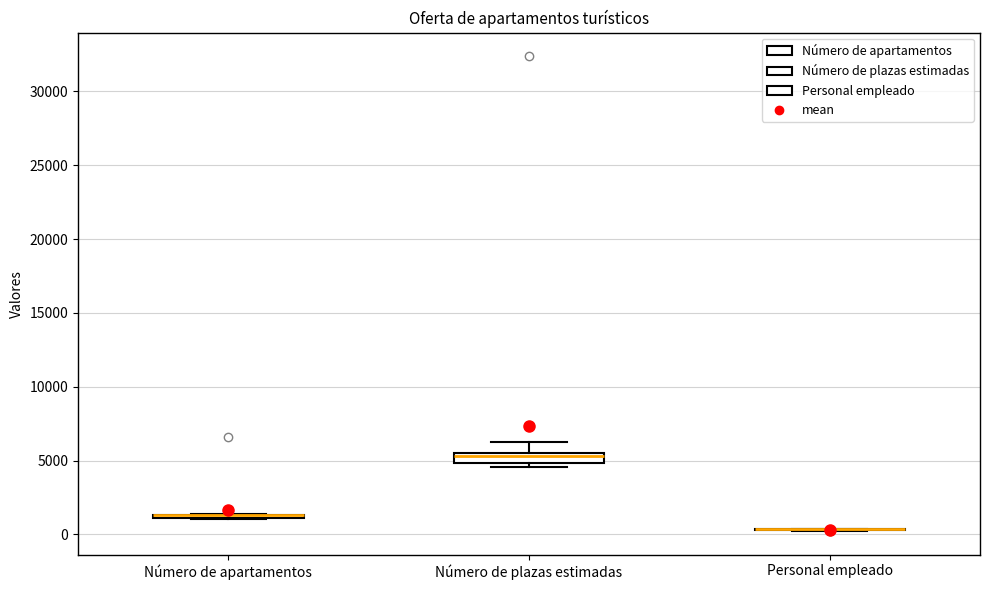

Where is the lower edge of the box for Número de plazas estimadas on the y-axis? The values are not printed on the chart, so give them approximately, as read against the axis.

5000